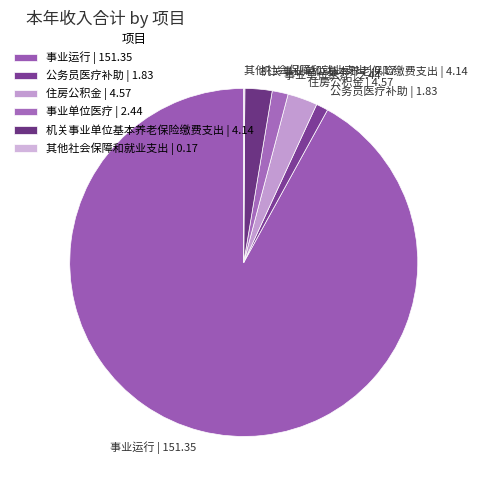

Is there any slice that represents more than half of the pie?

Yes